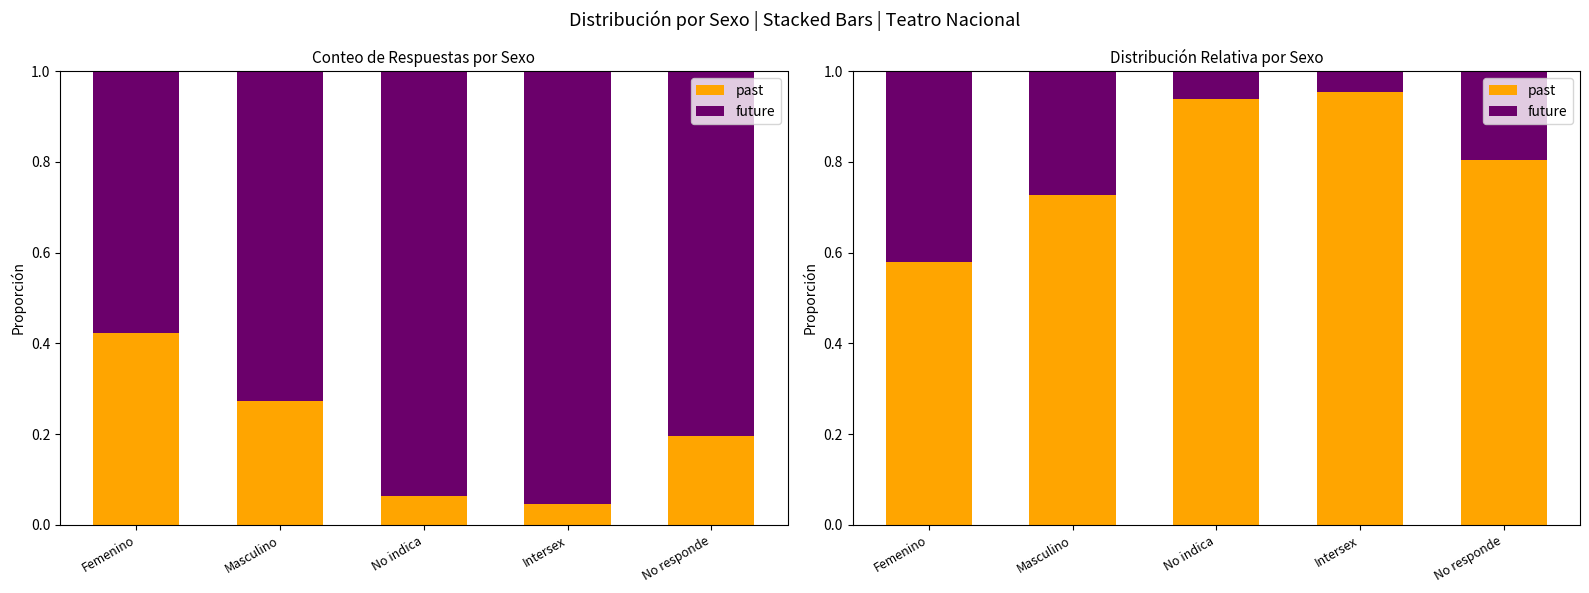

Is the value of past at Intersex greater than the value of future at No indica?

Yes